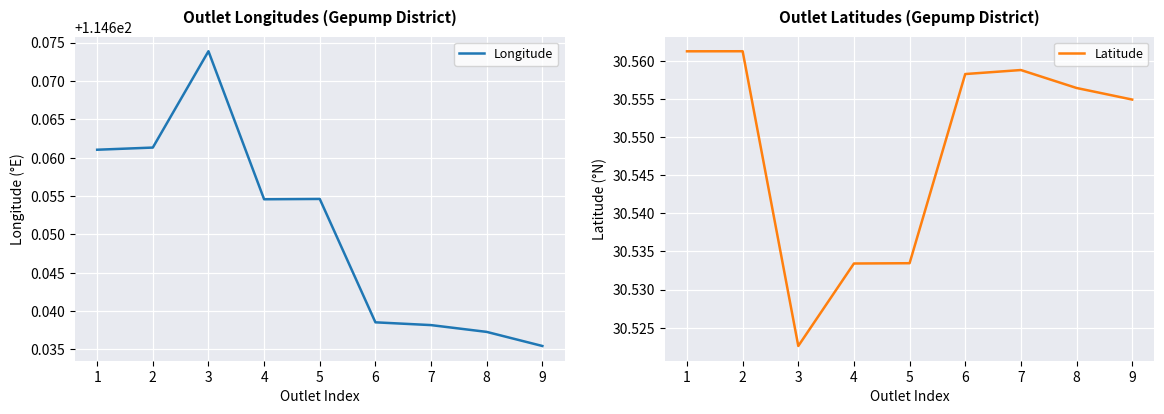

What is the total value across all series at 3?

145.2